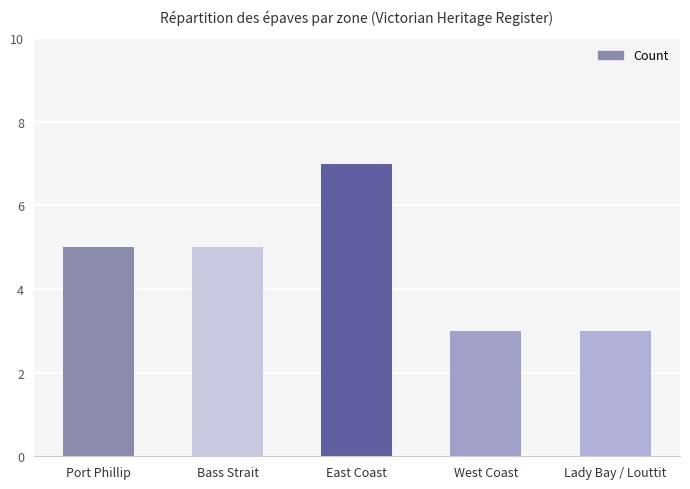

What is the label of the 1st bar from the right?

Lady Bay / Louttit